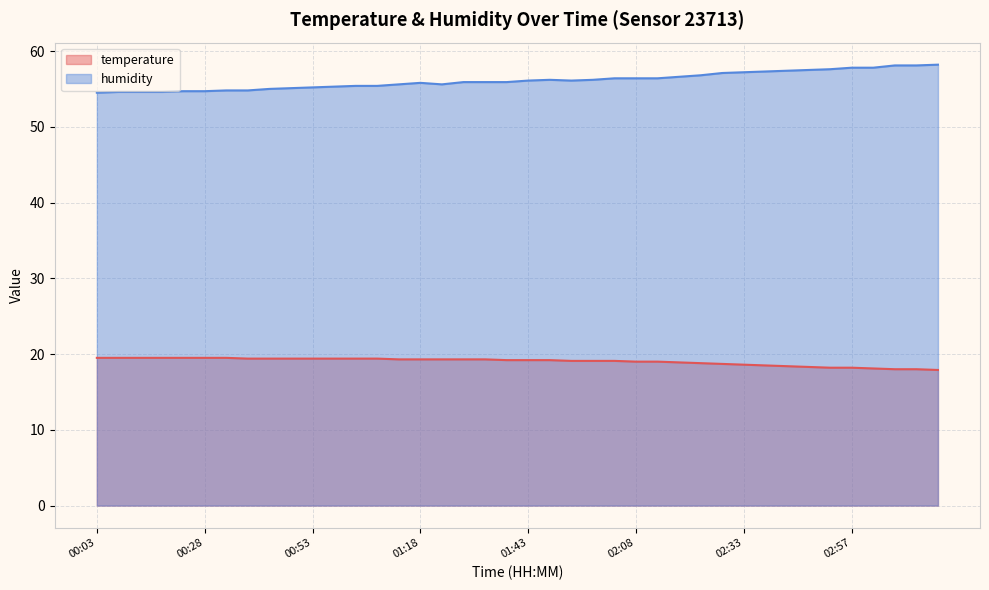

True or false: temperature has a value of 19.5 at 00:23.

True